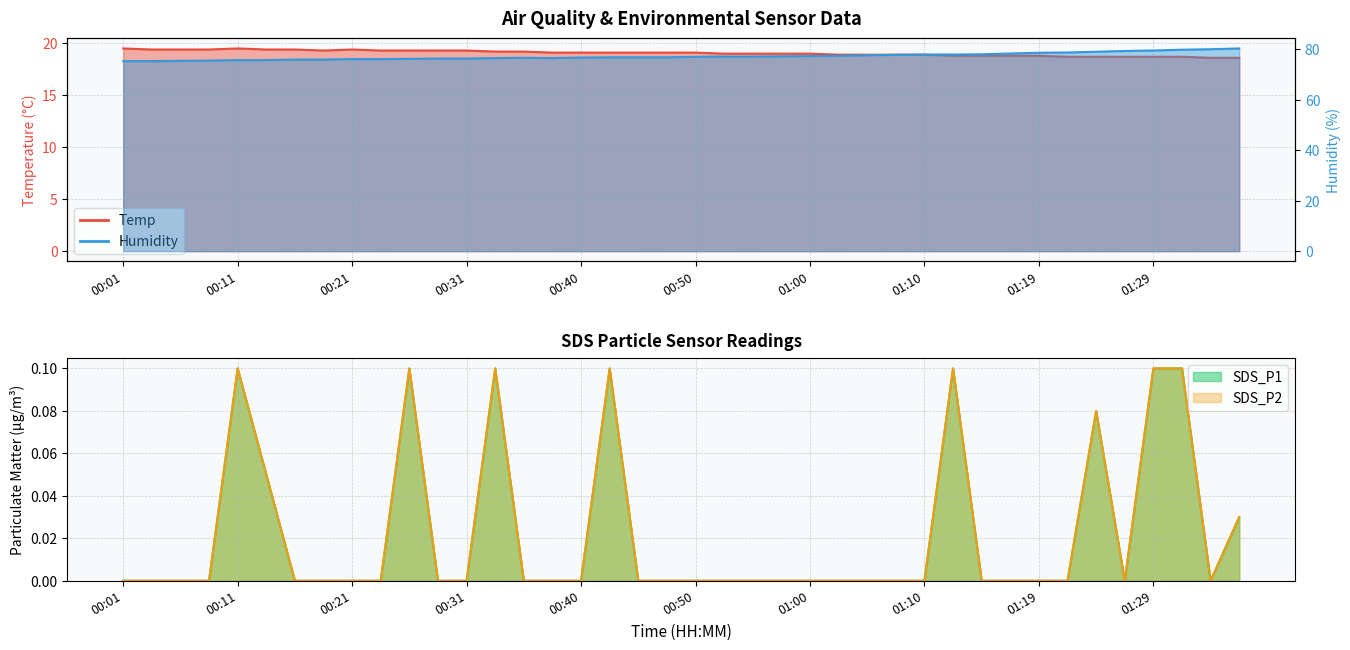

Does the chart display data point markers on the line(s)?

No